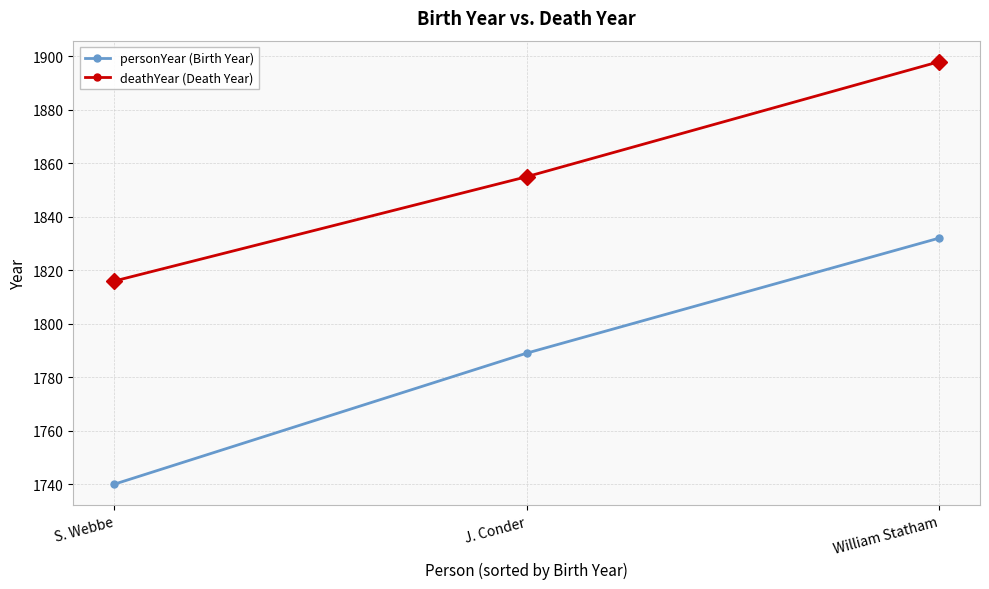

What is the highest value of the deathYear (Death Year) series?

1898